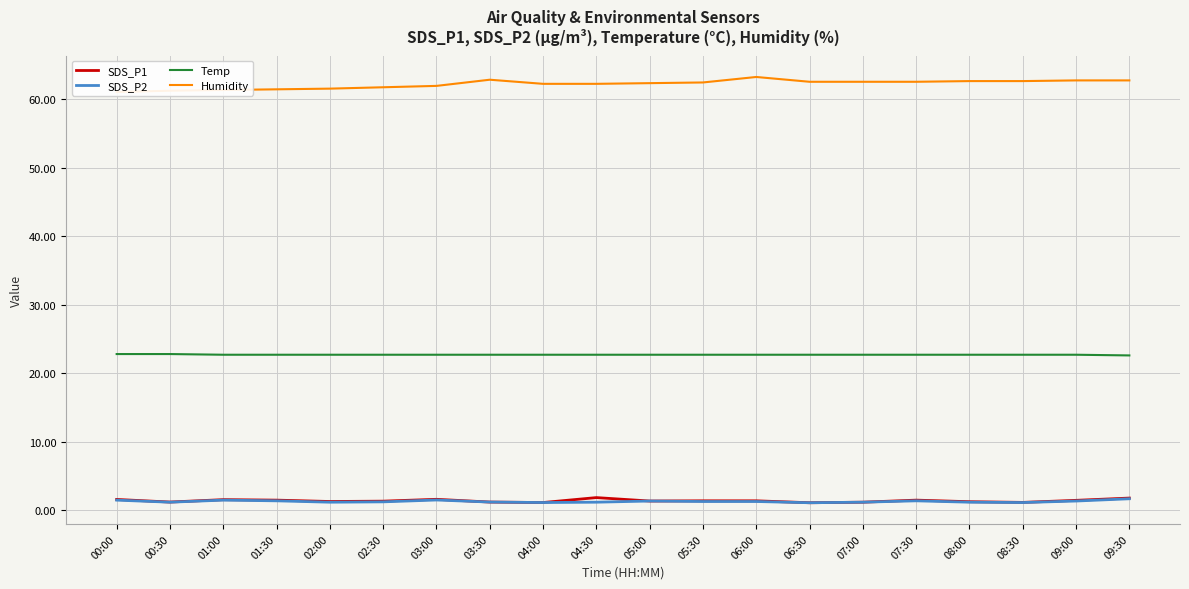

Is this an area chart (filled region under the line)?

No